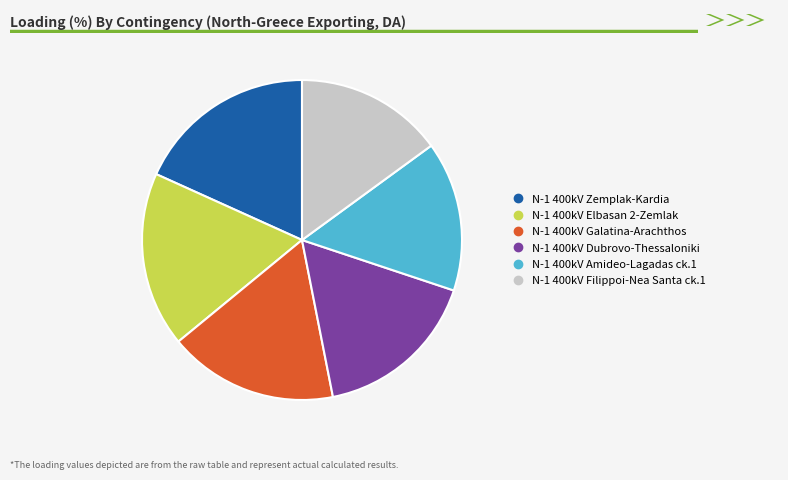

Is there a majority slice in this chart?

No